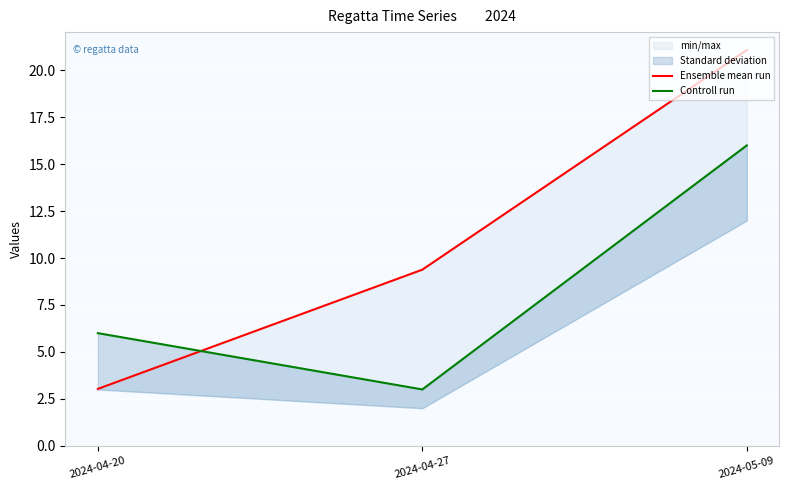

Where does the Ensemble mean run series first go above 9?

2024-04-27